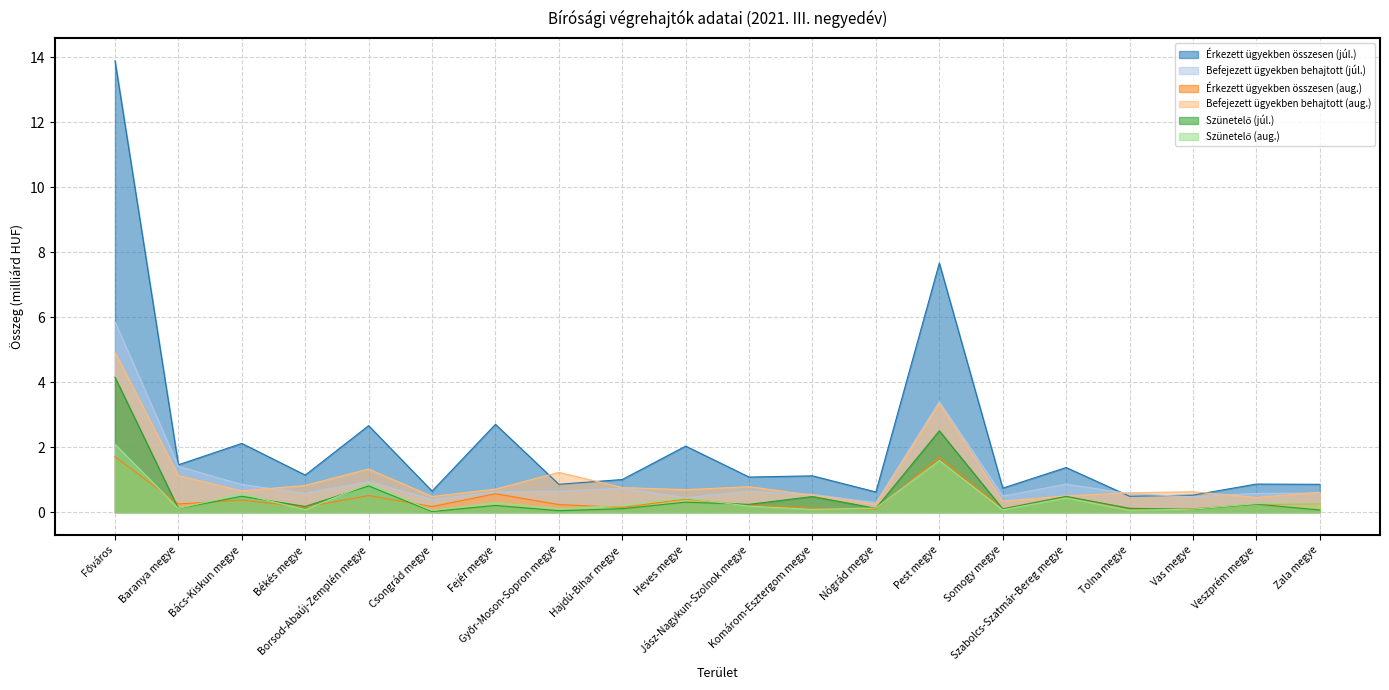

Reading right to left, transcribe all the data shown in this chart.

Érkezett ügyekben összesen (júl.): 0.9	0.9	0.5	0.5	1.4	0.7	7.7	0.6	1.1	1.1	2.0	1.0	0.9	2.7	0.6	2.7	1.1	2.1	1.5	13.9
Befejezett ügyekben behajtott (júl.): 0.6	0.6	0.5	0.6	0.9	0.5	3.4	0.3	0.5	0.6	0.4	0.7	0.6	0.6	0.4	0.9	0.6	0.9	1.4	5.9
Érkezett ügyekben összesen (aug.): 0.3	0.2	0.1	0.1	0.5	0.1	1.7	0.1	0.1	0.2	0.4	0.1	0.2	0.6	0.2	0.5	0.2	0.4	0.3	1.7
Befejezett ügyekben behajtott (aug.): 0.6	0.5	0.6	0.6	0.5	0.3	3.3	0.2	0.5	0.8	0.7	0.8	1.2	0.7	0.5	1.3	0.8	0.7	1.1	4.9
Szünetelő (júl.): 0.1	0.2	0.1	0.1	0.5	0.1	2.5	0.1	0.5	0.2	0.3	0.1	0.0	0.2	0.0	0.8	0.2	0.5	0.1	4.2
Szünetelő (aug.): 0.3	0.3	0.1	0.1	0.4	0.1	1.6	0.1	0.1	0.2	0.4	0.2	0.1	0.3	0.0	0.9	0.1	0.6	0.1	2.1